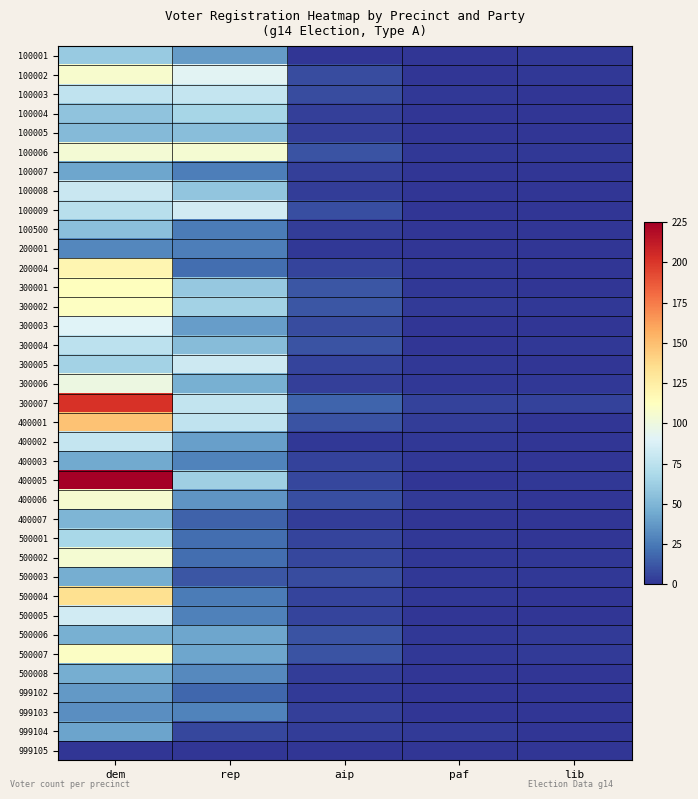

Which has a higher value, dem or paf?

dem